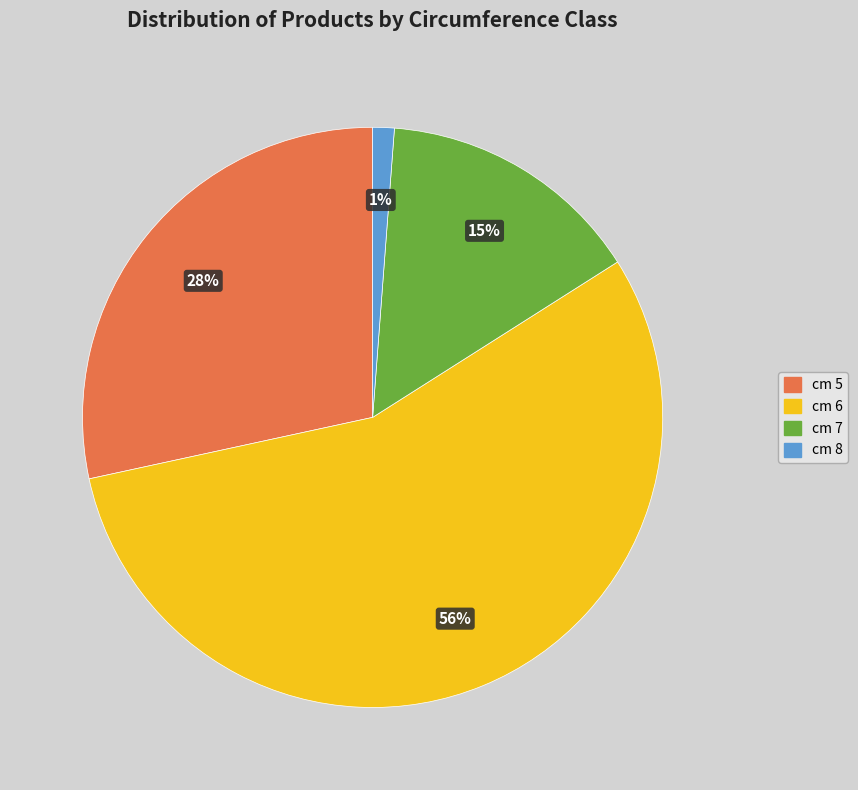

Does any single category account for the majority?

Yes